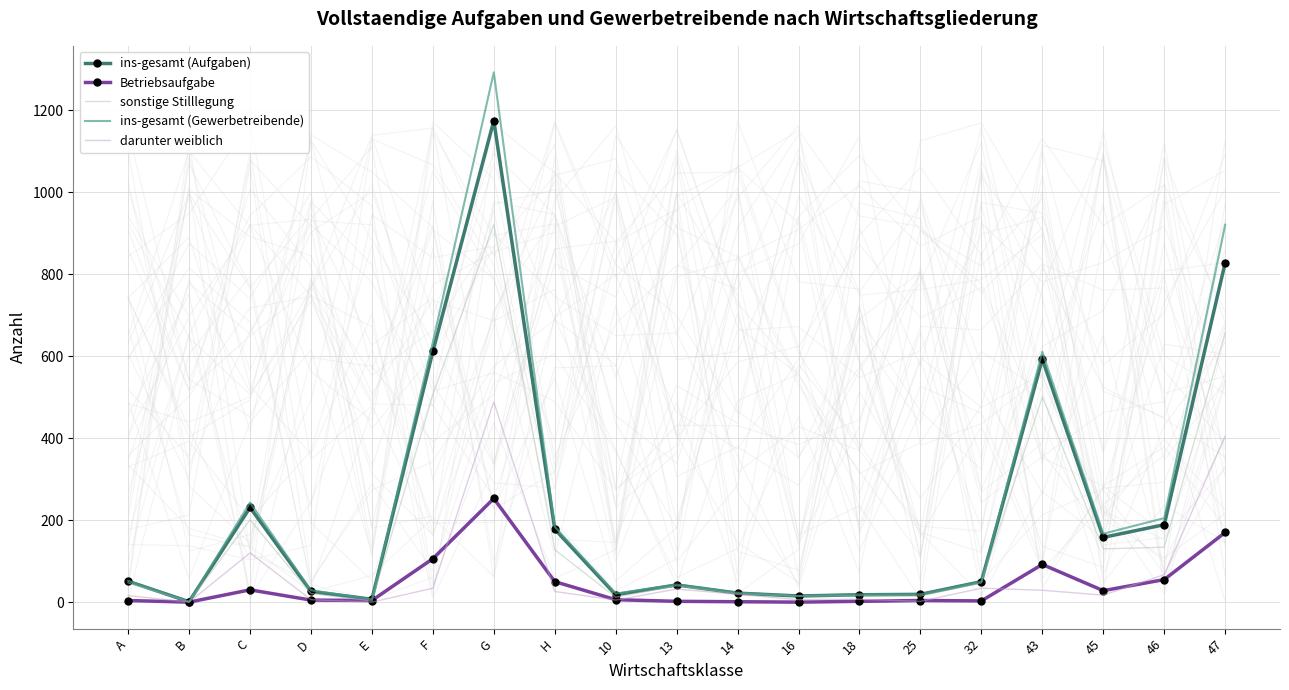

What are all the series names shown in the legend?

ins-gesamt (Aufgaben), Betriebsaufgabe, sonstige Stilllegung, ins-gesamt (Gewerbetreibende), darunter weiblich